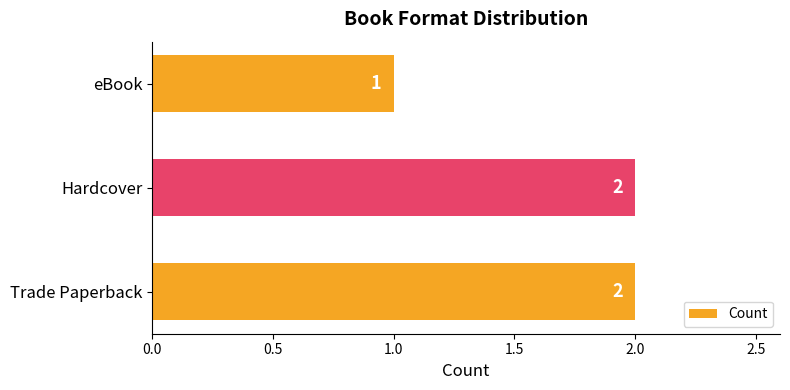

Is it true that the value at Trade Paperback is 1?

False